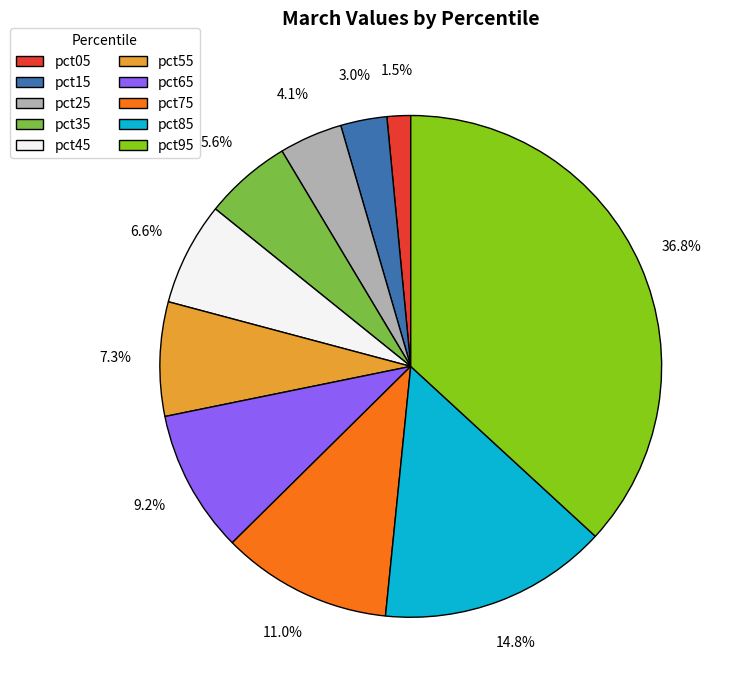

To the nearest percent, what portion does pct95 represent?

37%